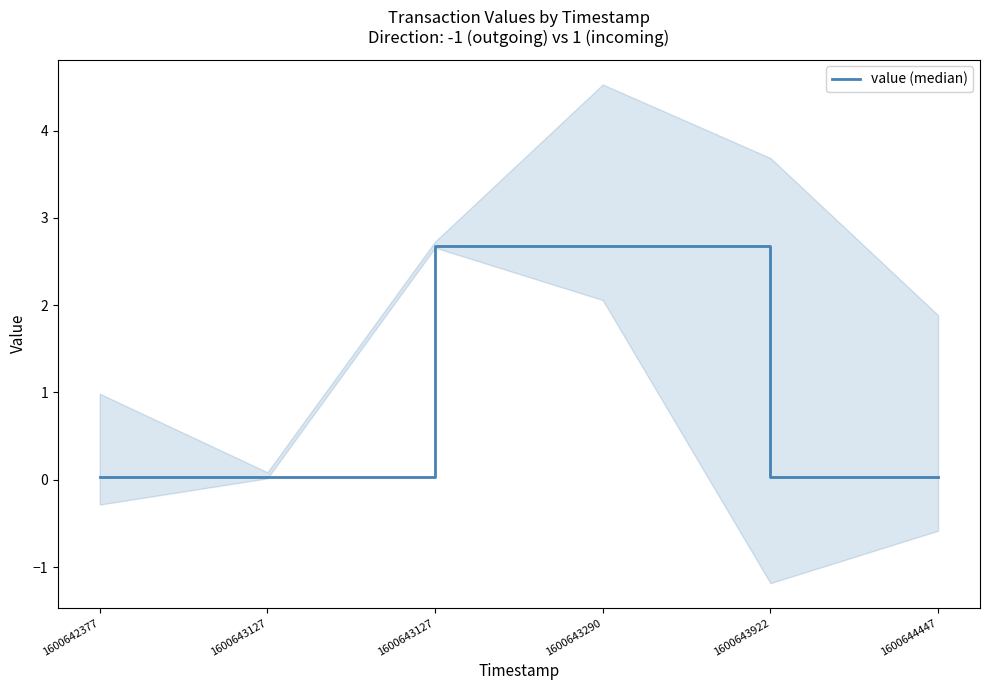

What is the change in value from 1600643290 to 1600643922?

-2.6